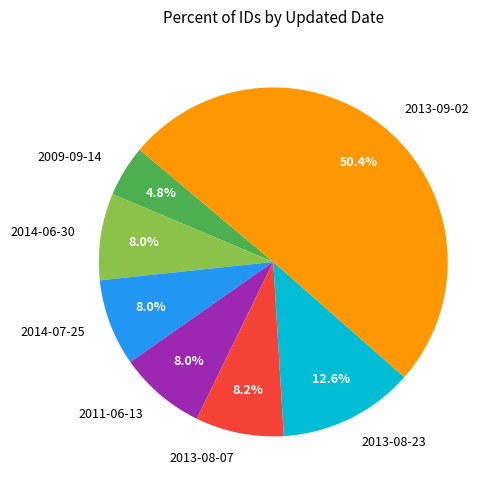

What portion of the pie excludes 2013-08-23?

87.4%